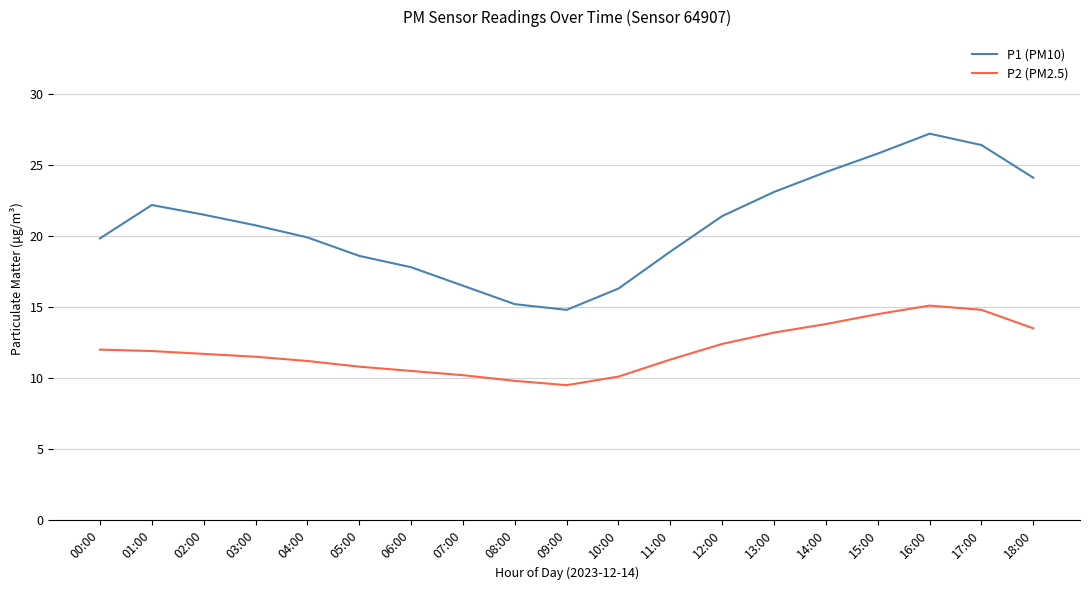

Does the chart display data point markers on the line(s)?

No